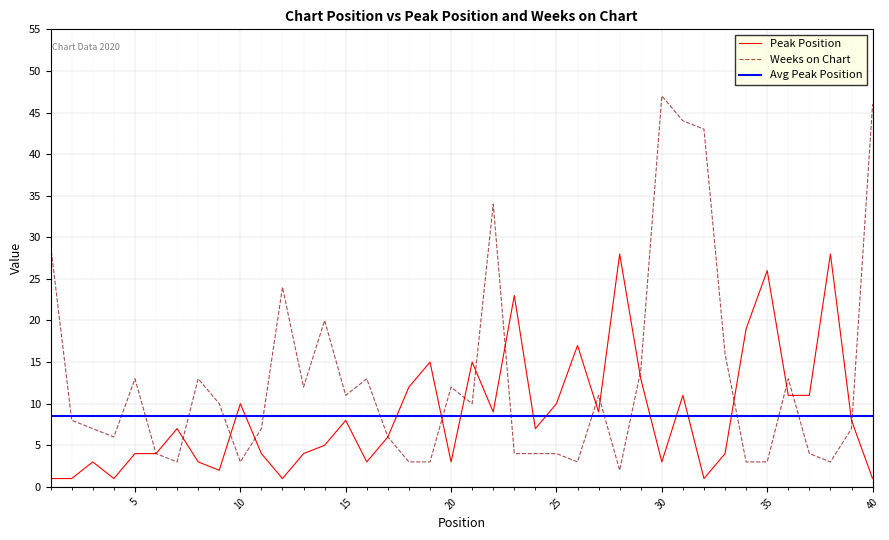

Rank the series by their average value, from highest to lowest.

Weeks on Chart, Peak Position